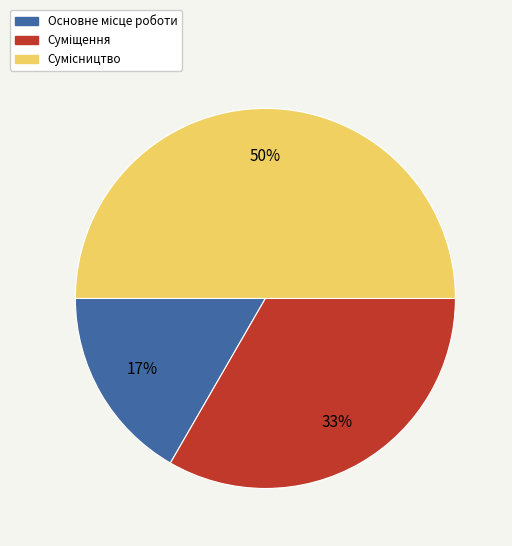

To the nearest percent, what is the difference between the largest and smallest slice percentages?

33%